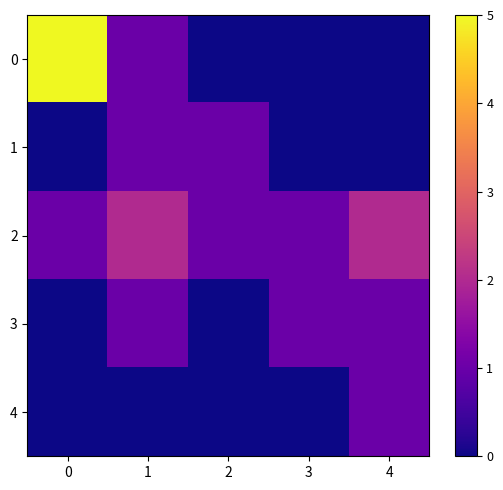

Between 3 and 4, which series saw the biggest shift?

2